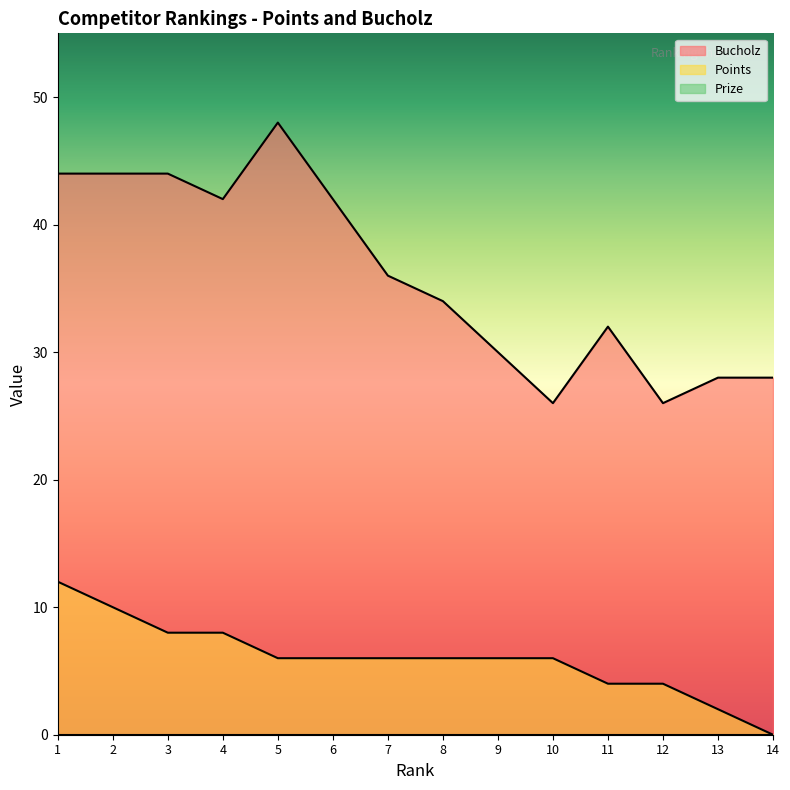

Where is the first local maximum for Bucholz?

5